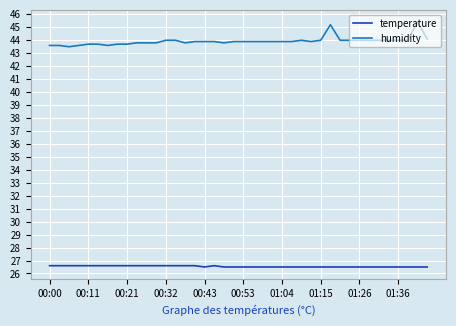

What is the smallest value displayed?

26.5